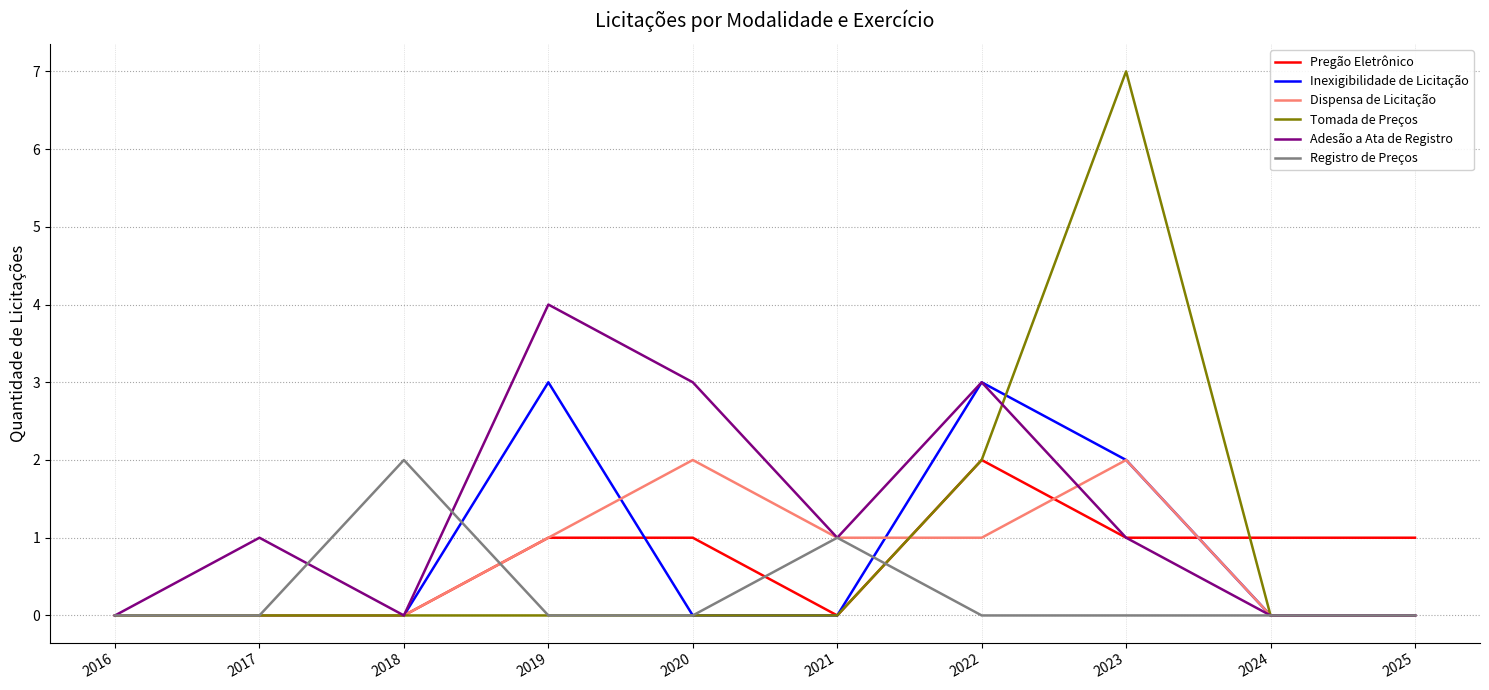

Which series has the widest spread of values?

Tomada de Preços